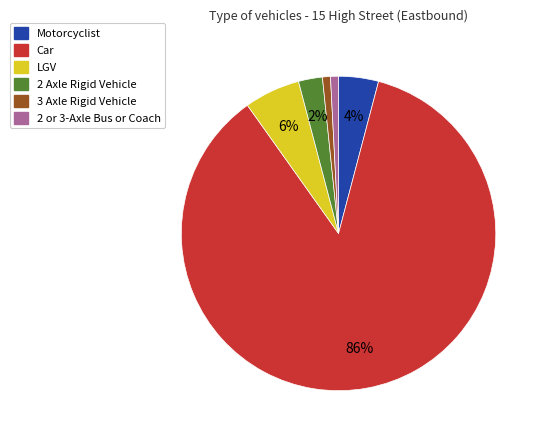

Is there any slice that represents more than half of the pie?

Yes